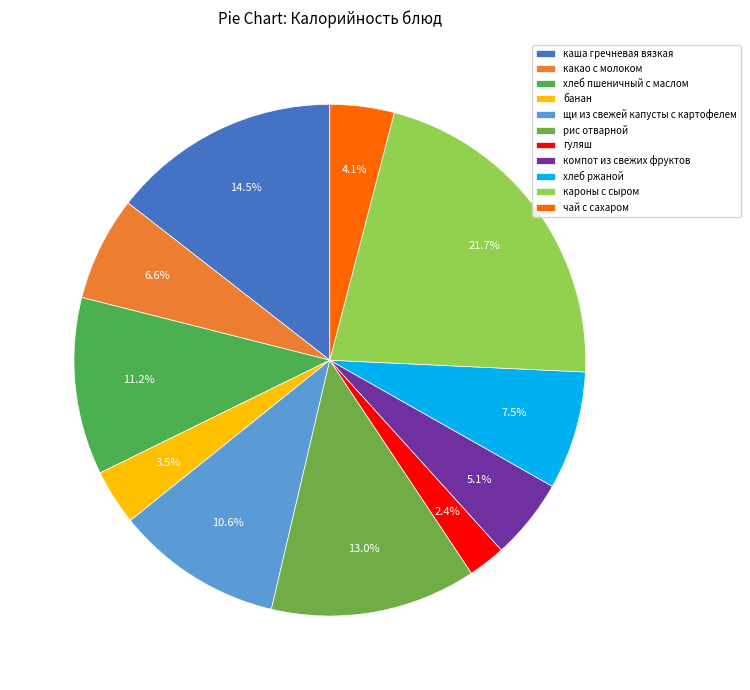

Is каша гречневая вязкая the majority of the pie?

No